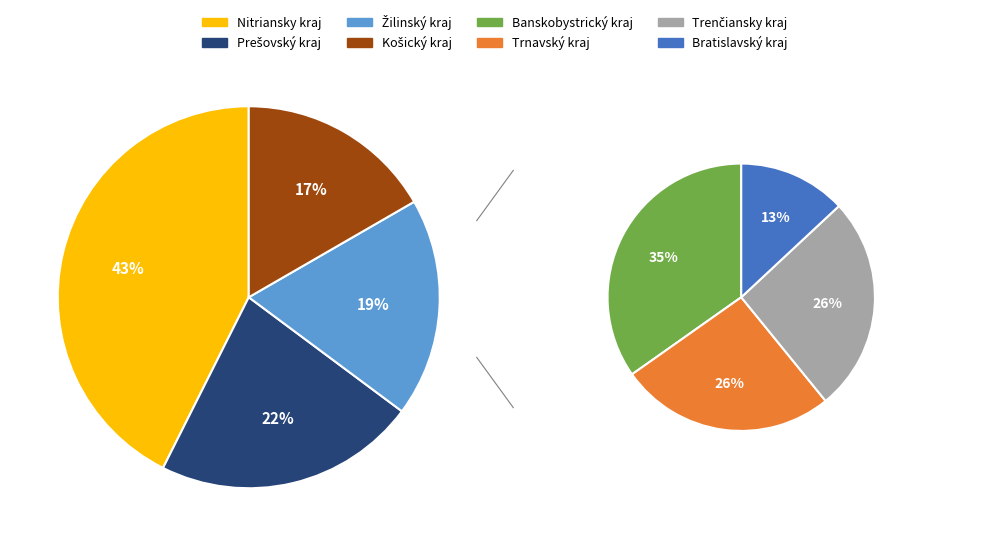

What is the largest slice in the pie chart?

Nitriansky kraj